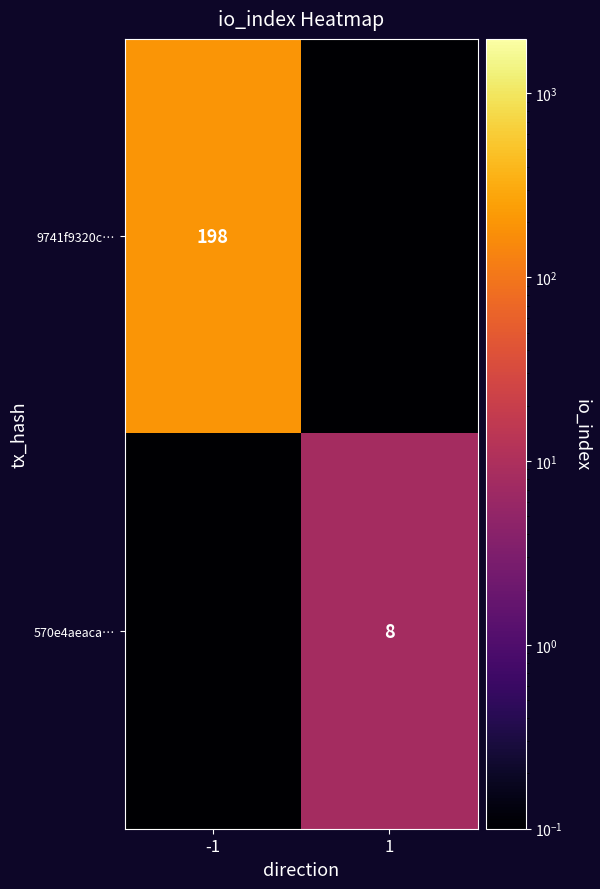

The 9741f9320c… series shows 279.9 at -1. True or false?

False